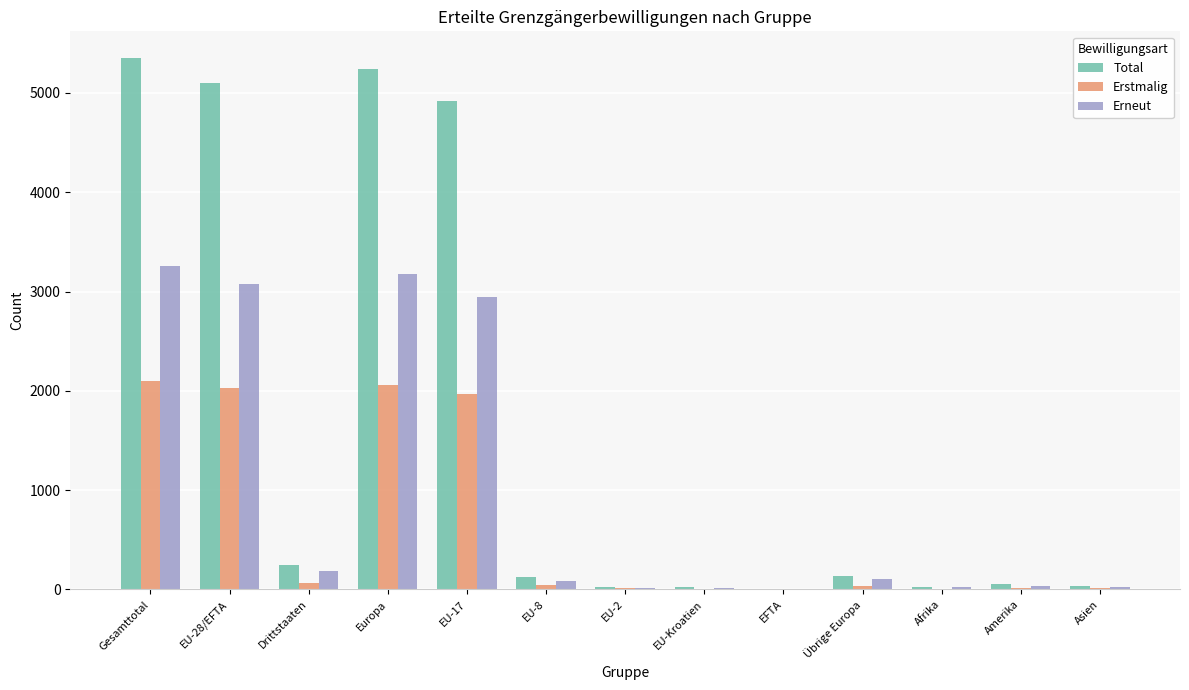

True or false: Erneut has a value of 3075 at EU-28/EFTA.

True